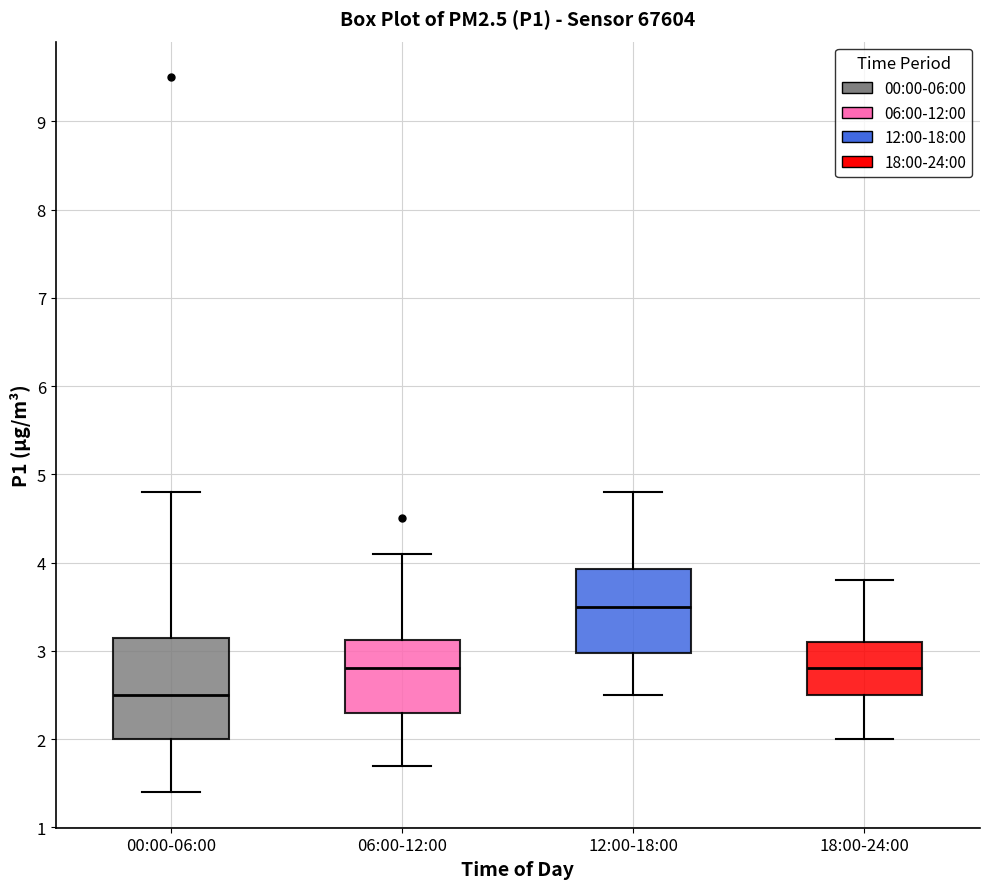

Which box's median line is the highest?

12:00-18:00